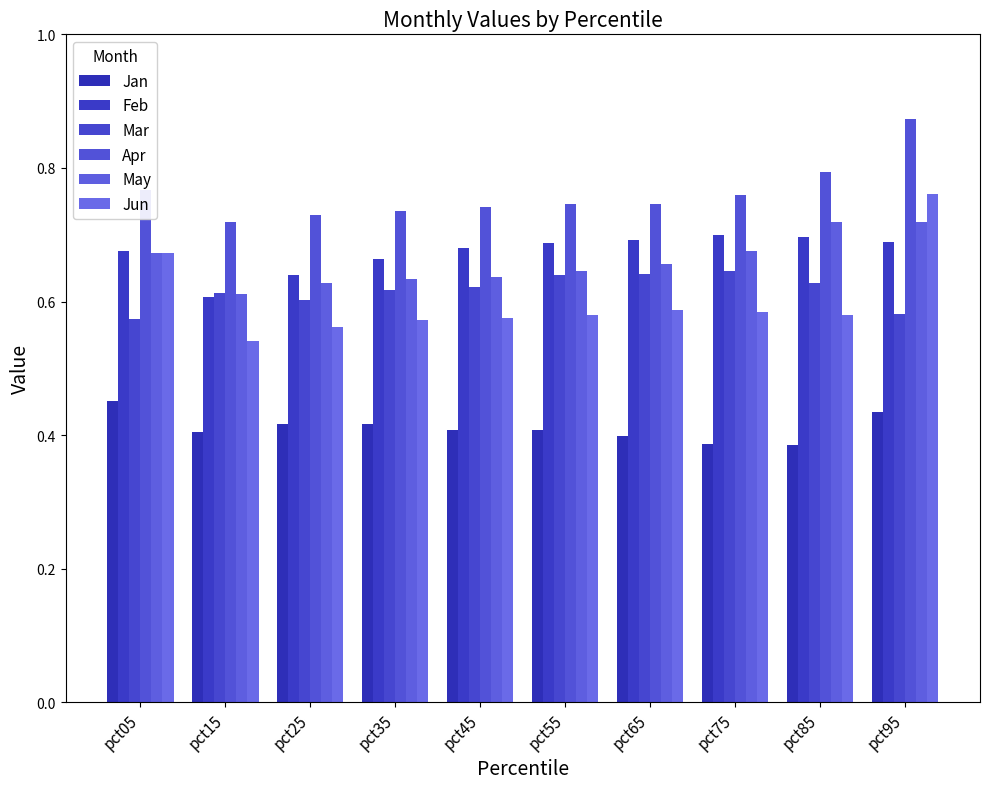

What is the difference between the highest and lowest values at pct75?

0.4